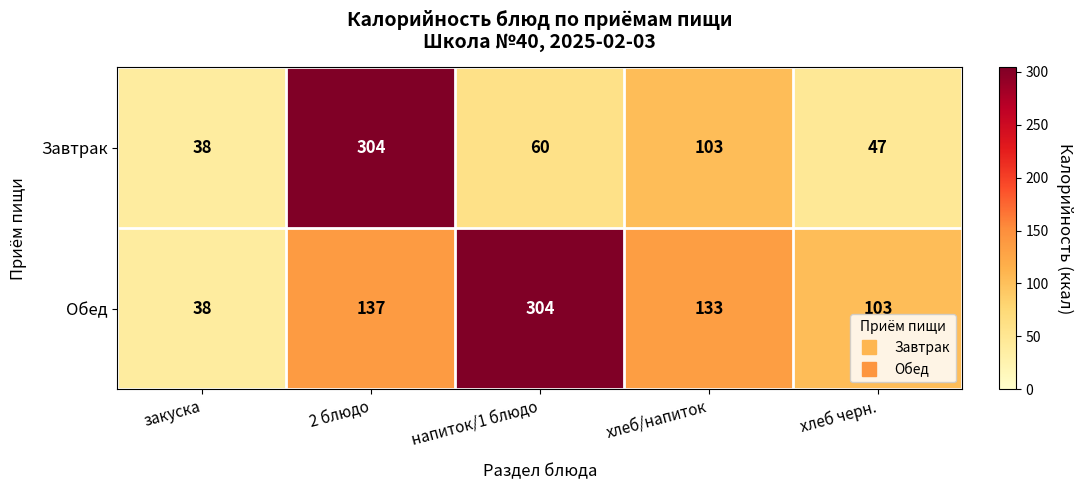

What is the difference between the maximum and minimum values in the Завтрак series?

266